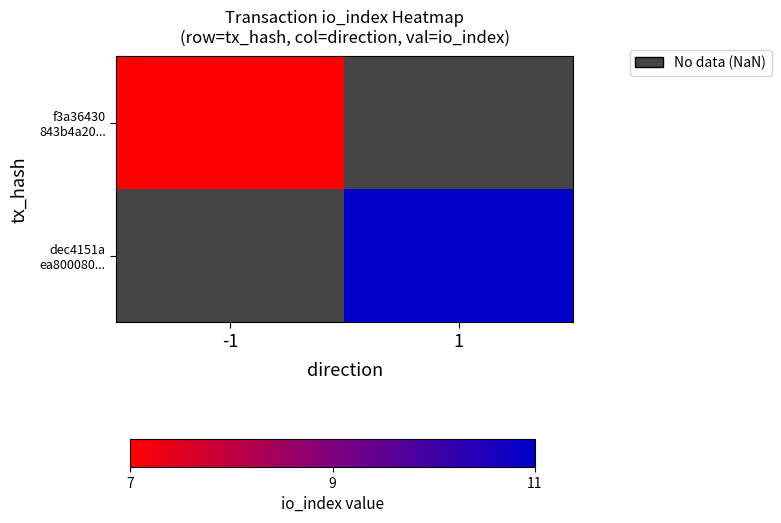

Which category has the highest value in the dec4151a ea800080... series?

-1